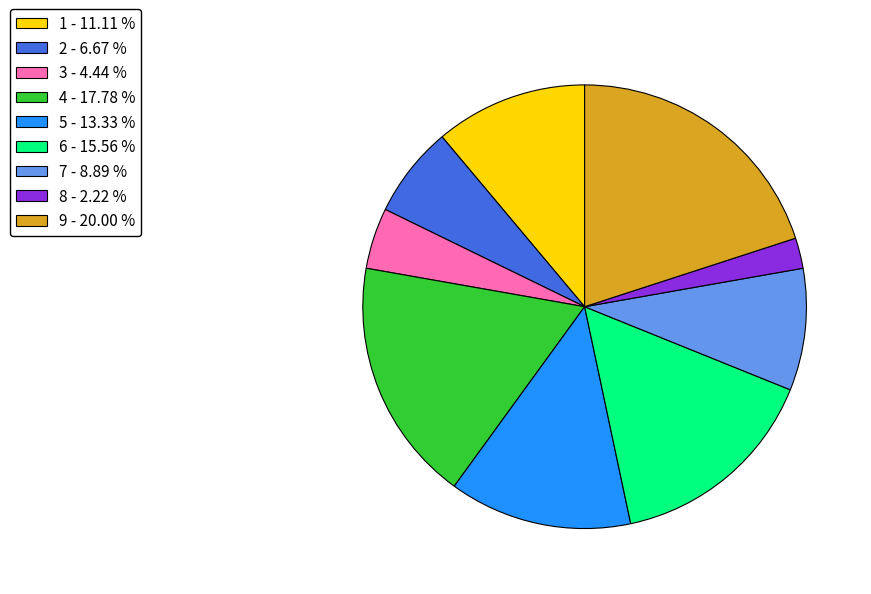

Does 5 account for over 50% of the chart?

No